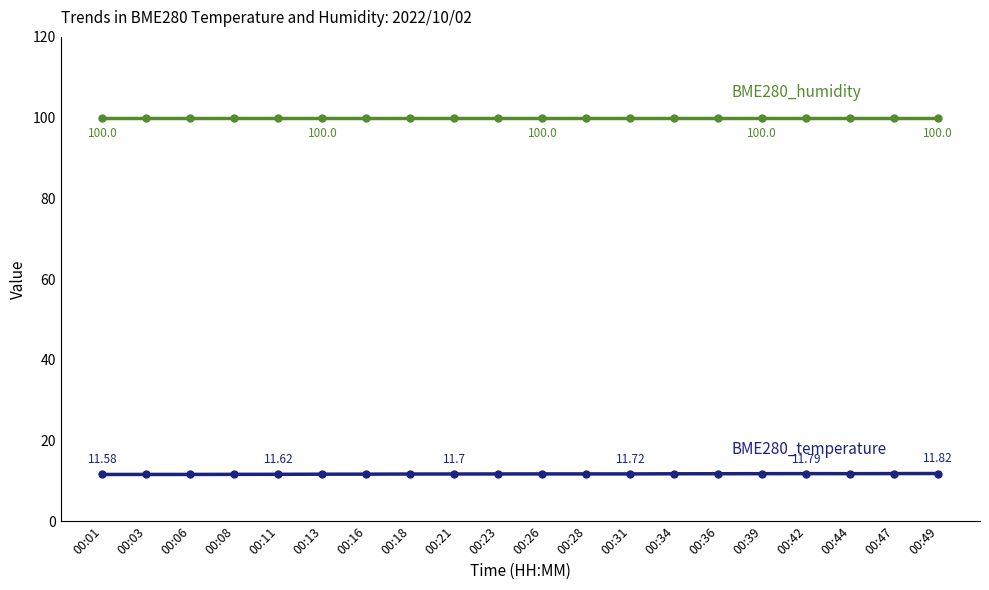

What is the total value across all series at 00:28?

111.7